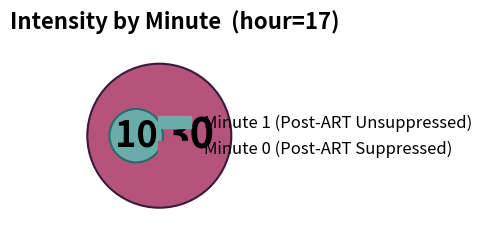

What percentage is NOT represented by Minute 0?

25.0%